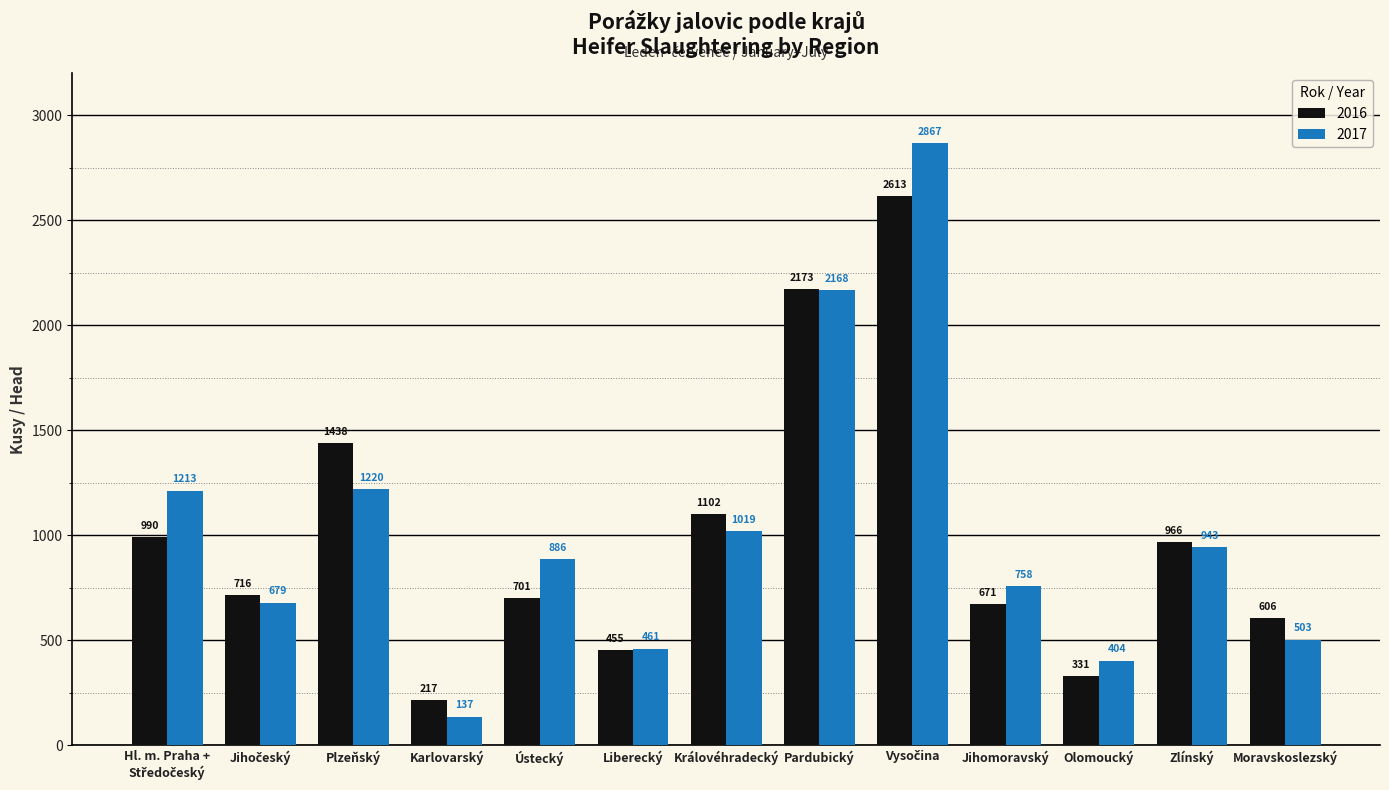

How many series are shown in this chart?

2